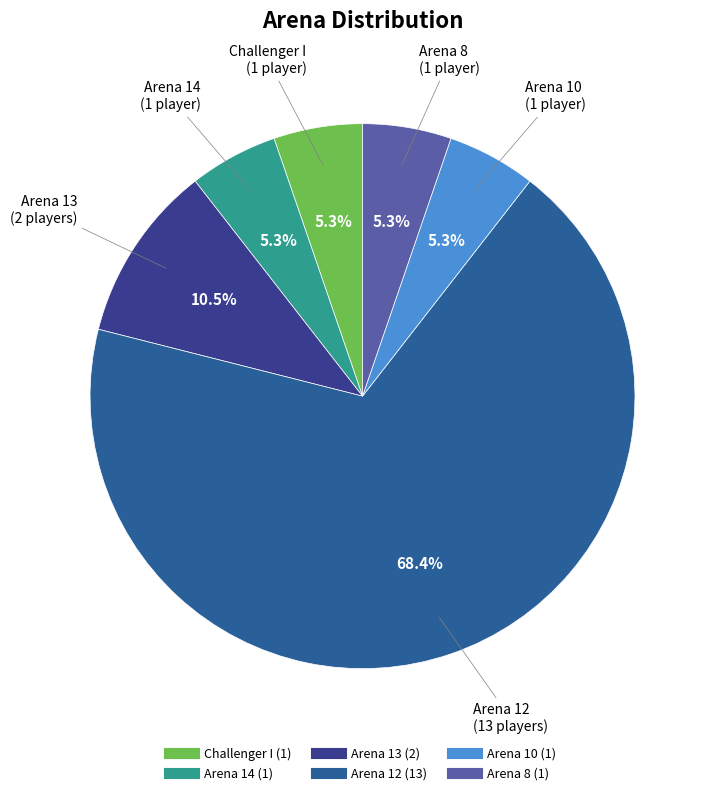

True or false: Arena 8 accounts for 1% of the total.

False